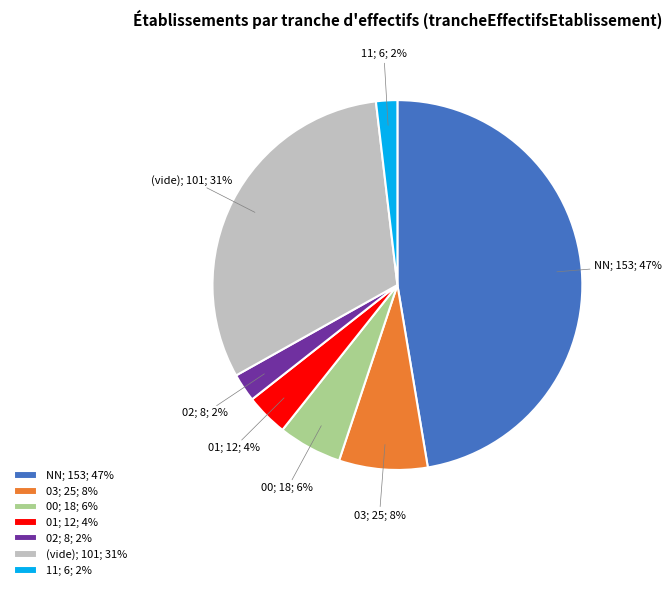

Do 02; 8; 2% and (vide); 101; 31% together represent more than half of the pie?

No